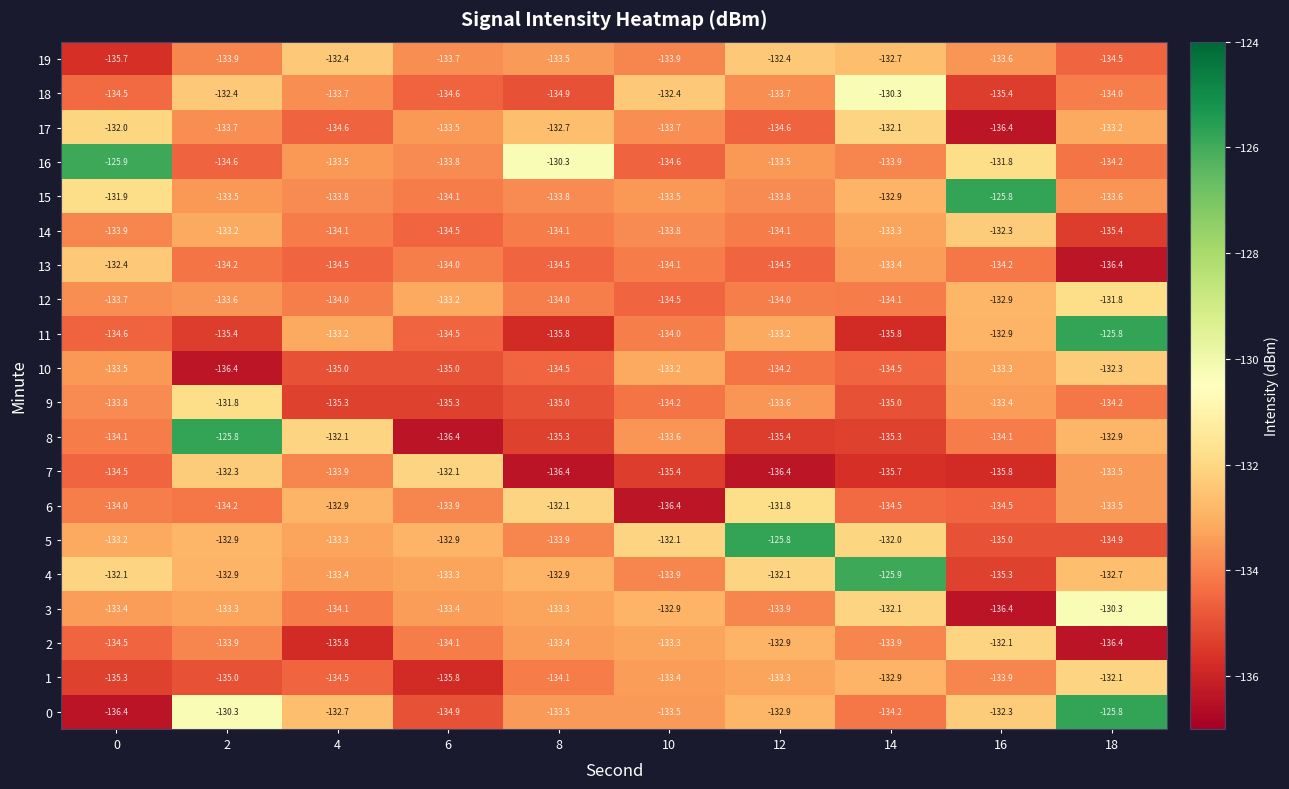

How many data points does each series have?

10